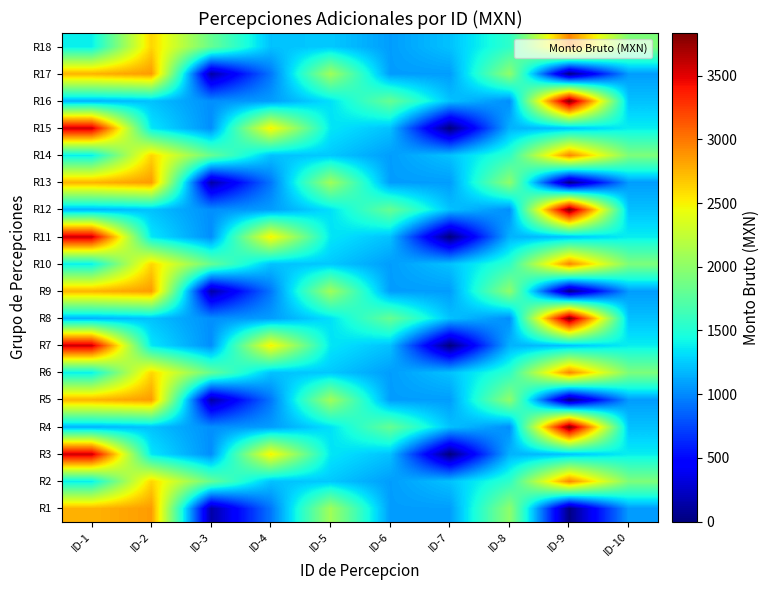

Reading left to right, extract all data points from this chart.

R1: ID-1=2756.5	ID-2=2854.0	ID-3=138.0	ID-4=929.2	ID-5=2087.3	ID-6=1075.0	ID-7=1075.0	ID-8=2006.3	ID-9=23.0	ID-10=1075.0
R2: ID-1=1378.7	ID-2=2618.5	ID-3=1817.3	ID-4=1213.0	ID-5=1240.0	ID-6=1075.0	ID-7=1213.7	ID-8=1554.5	ID-9=2945.5	ID-10=1925.3
R3: ID-1=3575.3	ID-2=1351.7	ID-3=1019.7	ID-4=2516.3	ID-5=1351.7	ID-6=1213.7	ID-7=0.0	ID-8=1157.7	ID-9=1213.7	ID-10=1378.7
R4: ID-1=1157.7	ID-2=1213.0	ID-3=1019.7	ID-4=1075.0	ID-5=1326.5	ID-6=1817.3	ID-7=1213.7	ID-8=1019.7	ID-9=3834.8	ID-10=1213.0
R5: ID-1=2756.5	ID-2=2854.0	ID-3=138.0	ID-4=929.2	ID-5=2087.3	ID-6=1075.0	ID-7=1075.0	ID-8=2006.3	ID-9=23.0	ID-10=1075.0
R6: ID-1=1378.7	ID-2=2618.5	ID-3=1817.3	ID-4=1213.0	ID-5=1240.0	ID-6=1075.0	ID-7=1213.7	ID-8=1554.5	ID-9=2945.5	ID-10=1925.3
R7: ID-1=3575.3	ID-2=1351.7	ID-3=1019.7	ID-4=2516.3	ID-5=1351.7	ID-6=1213.7	ID-7=0.0	ID-8=1157.7	ID-9=1213.7	ID-10=1378.7
R8: ID-1=1157.7	ID-2=1213.0	ID-3=1019.7	ID-4=1075.0	ID-5=1326.5	ID-6=1817.3	ID-7=1213.7	ID-8=1019.7	ID-9=3834.8	ID-10=1213.0
R9: ID-1=2756.5	ID-2=2854.0	ID-3=138.0	ID-4=929.2	ID-5=2087.3	ID-6=1075.0	ID-7=1075.0	ID-8=2006.3	ID-9=23.0	ID-10=1075.0
R10: ID-1=1378.7	ID-2=2618.5	ID-3=1817.3	ID-4=1213.0	ID-5=1240.0	ID-6=1075.0	ID-7=1213.7	ID-8=1554.5	ID-9=2945.5	ID-10=1925.3
R11: ID-1=3575.3	ID-2=1351.7	ID-3=1019.7	ID-4=2516.3	ID-5=1351.7	ID-6=1213.7	ID-7=0.0	ID-8=1157.7	ID-9=1213.7	ID-10=1378.7
R12: ID-1=1157.7	ID-2=1213.0	ID-3=1019.7	ID-4=1075.0	ID-5=1326.5	ID-6=1817.3	ID-7=1213.7	ID-8=1019.7	ID-9=3834.8	ID-10=1213.0
R13: ID-1=2756.5	ID-2=2854.0	ID-3=138.0	ID-4=929.2	ID-5=2087.3	ID-6=1075.0	ID-7=1075.0	ID-8=2006.3	ID-9=23.0	ID-10=1075.0
R14: ID-1=1378.7	ID-2=2618.5	ID-3=1817.3	ID-4=1213.0	ID-5=1240.0	ID-6=1075.0	ID-7=1213.7	ID-8=1554.5	ID-9=2945.5	ID-10=1925.3
R15: ID-1=3575.3	ID-2=1351.7	ID-3=1019.7	ID-4=2516.3	ID-5=1351.7	ID-6=1213.7	ID-7=0.0	ID-8=1157.7	ID-9=1213.7	ID-10=1378.7
R16: ID-1=1157.7	ID-2=1213.0	ID-3=1019.7	ID-4=1075.0	ID-5=1326.5	ID-6=1817.3	ID-7=1213.7	ID-8=1019.7	ID-9=3834.8	ID-10=1213.0
R17: ID-1=2756.5	ID-2=2854.0	ID-3=138.0	ID-4=929.2	ID-5=2087.3	ID-6=1075.0	ID-7=1075.0	ID-8=2006.3	ID-9=23.0	ID-10=1075.0
R18: ID-1=1378.7	ID-2=2618.5	ID-3=1817.3	ID-4=1213.0	ID-5=1240.0	ID-6=1075.0	ID-7=1213.7	ID-8=1554.5	ID-9=2945.5	ID-10=1925.3